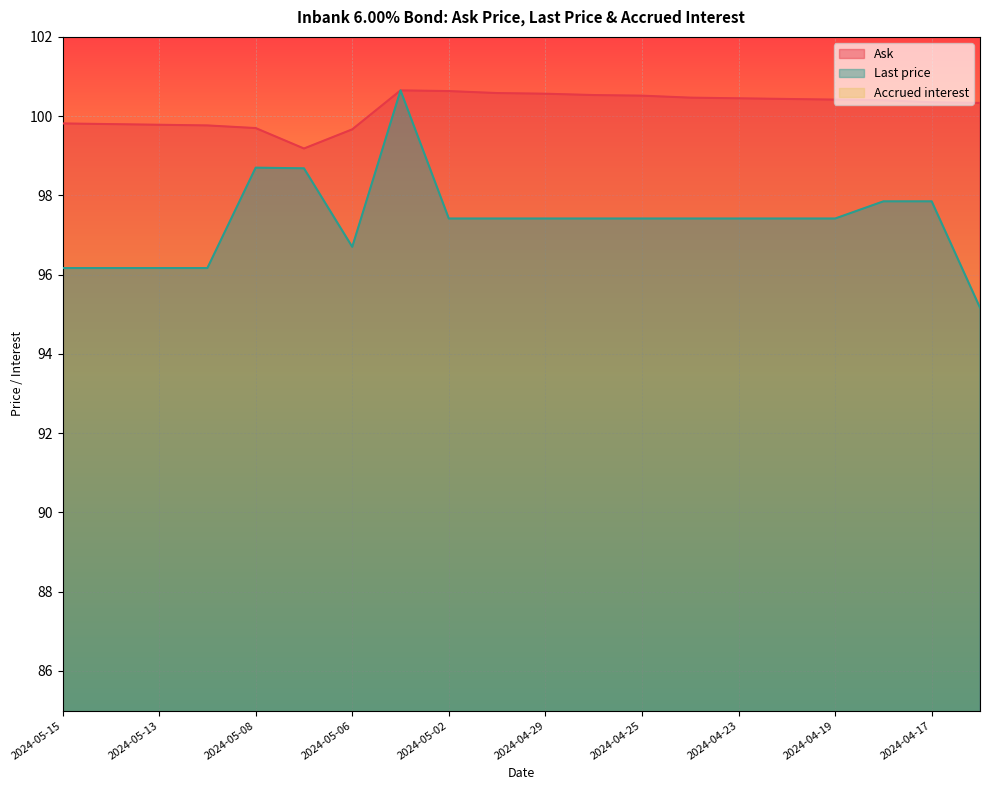

True or false: Last price and Ask intersect in this chart.

False